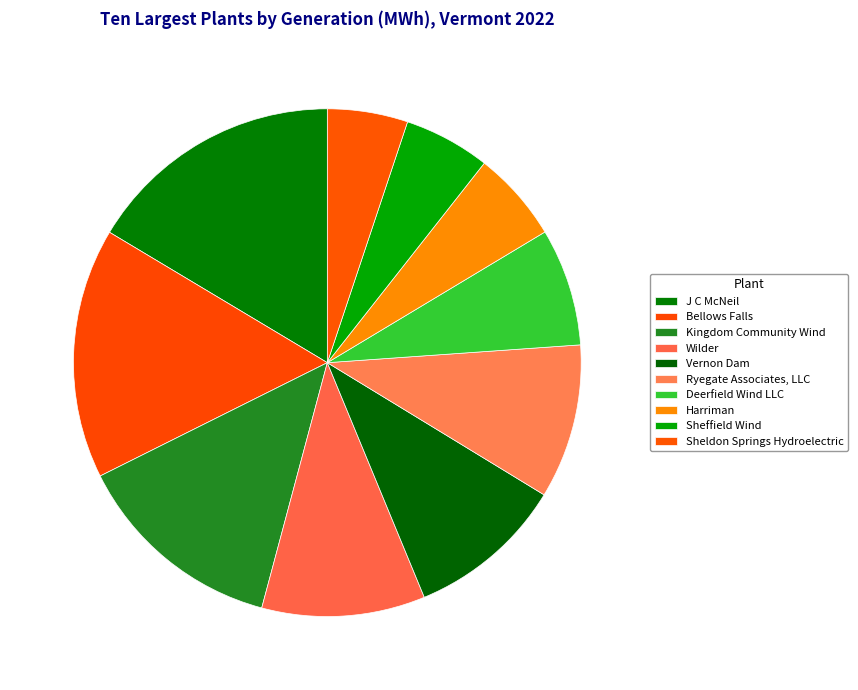

To the nearest percent, what is the average slice percentage?

10%